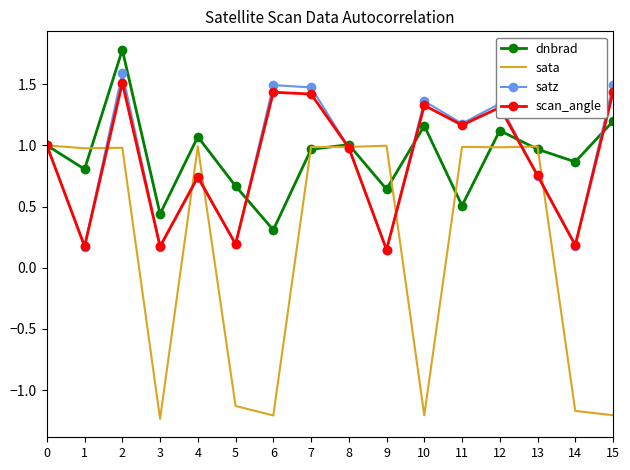

In dnbrad, how many points are higher than both neighbors (excluding endpoints)?

5